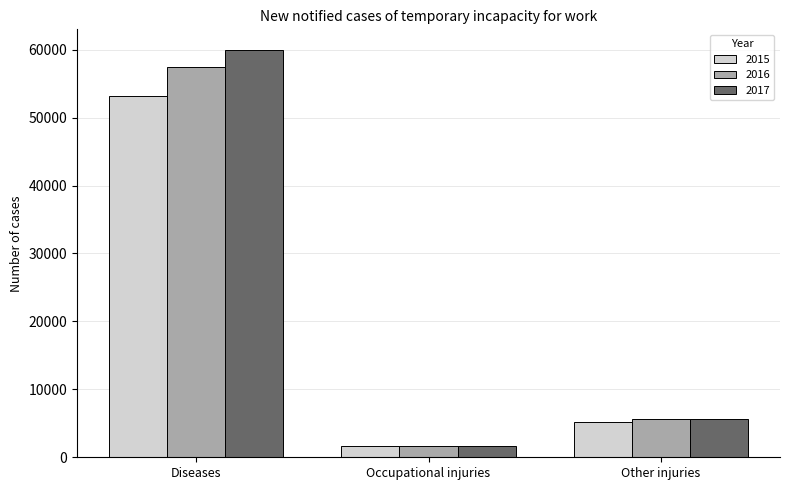

Reading left to right, transcribe all the data shown in this chart.

2015: 53213	1660	5253
2016: 57413	1677	5590
2017: 59996	1729	5677